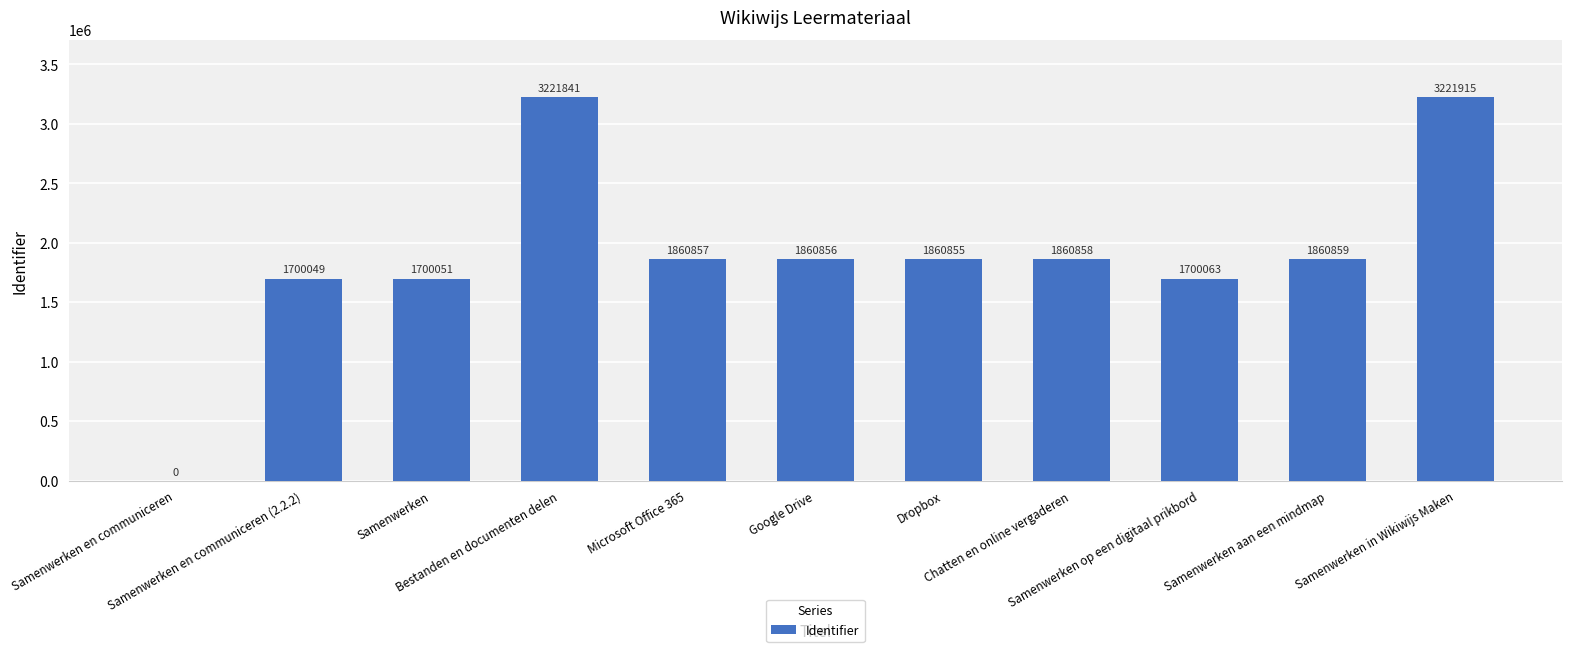

Reading left to right, extract all data points from this chart.

0	1700049	1700051	3221841	1860857	1860856	1860855	1860858	1700063	1860859	3221915